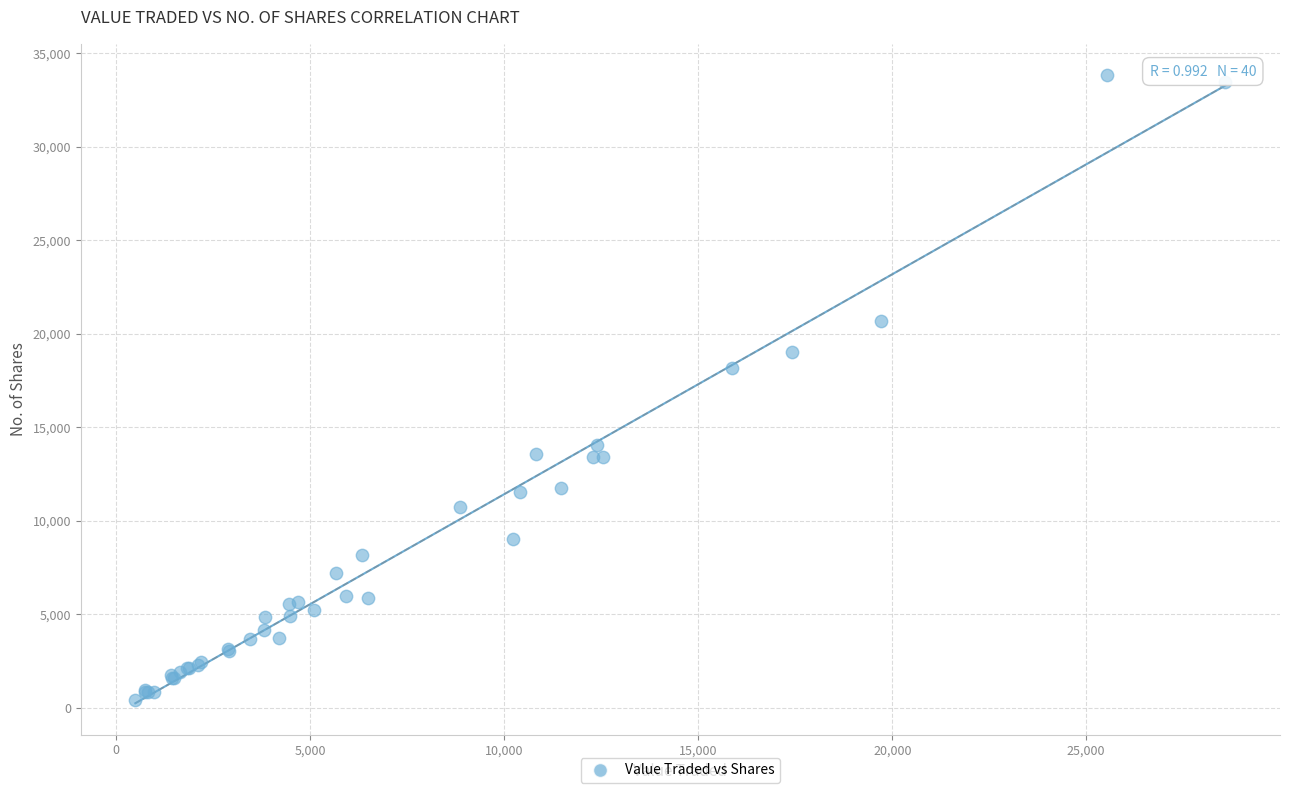

What Y value in the scatter plot is closest to 17126?

18186